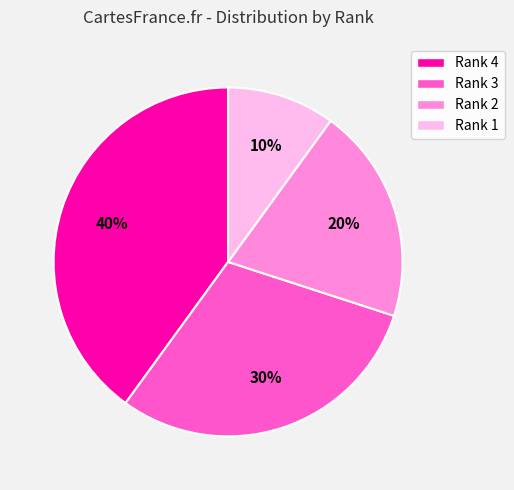

Approximately how many times larger is the value at Rank 3 compared to Rank 4?

0.8